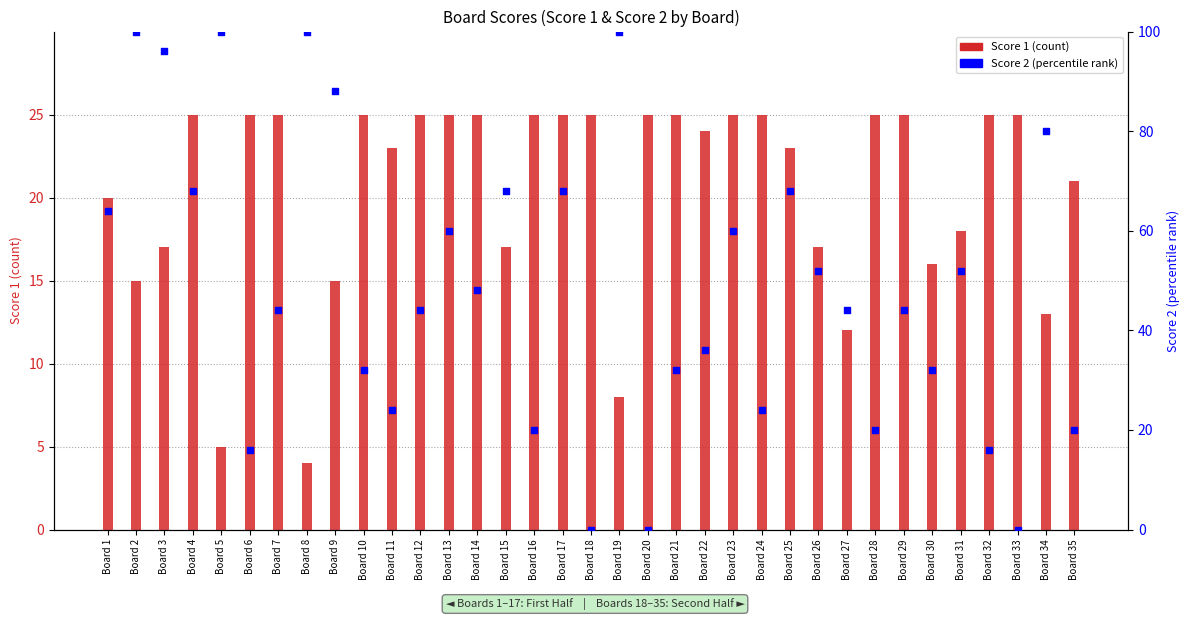

Is the value of Score 2 (percentile) at Board 35 greater than the value of Score 1 at Board 19?

Yes